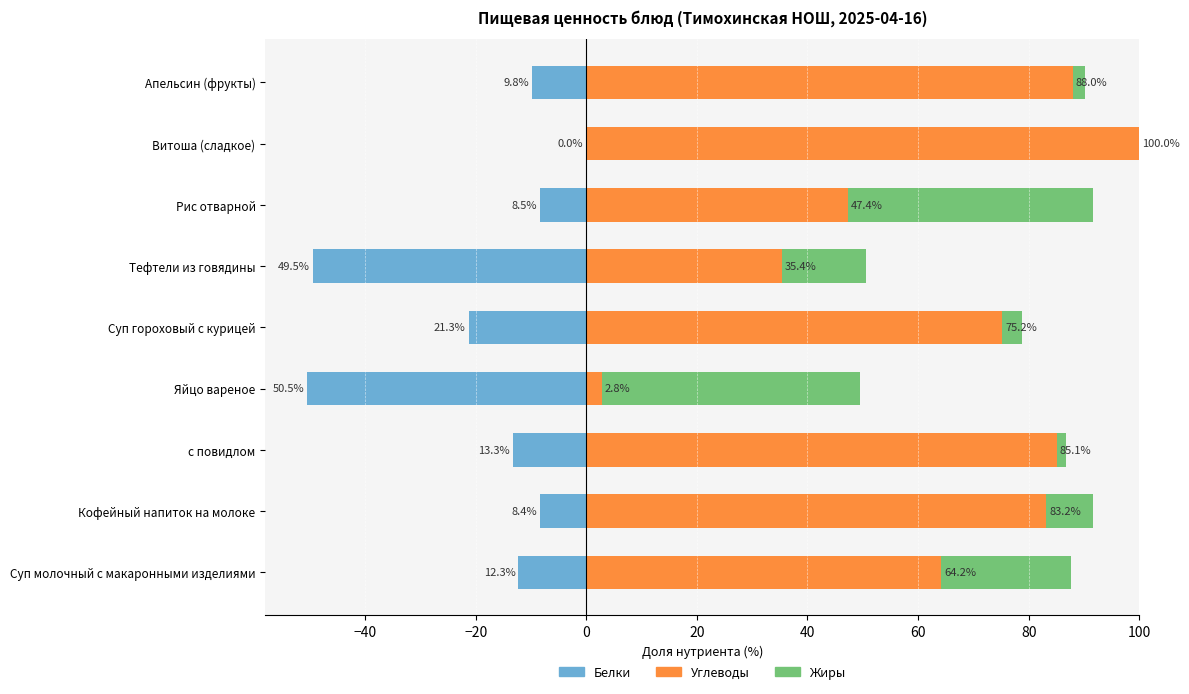

Is the value of Белки at Апельсин (фрукты) greater than the value of Углеводы at Апельсин (фрукты)?

No